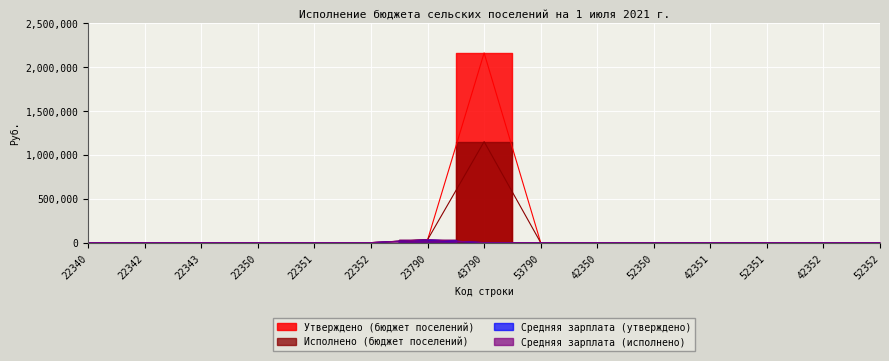

True or false: Средняя зарплата (утверждено) and Средняя зарплата (исполнено) cross at least once.

False